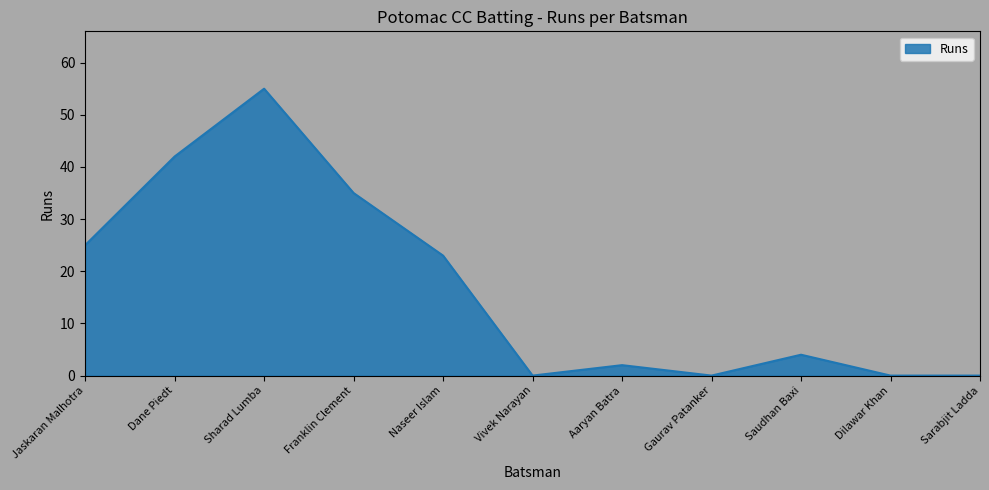

Does the chart display data point markers on the line(s)?

No